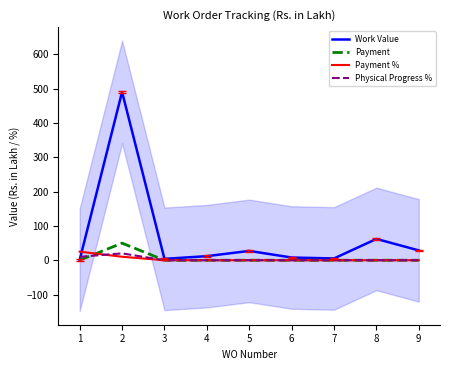

At which category does the chart reach its peak across all series?

2